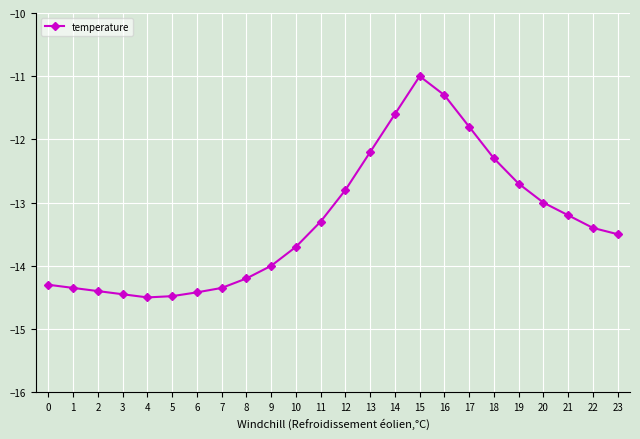

What is the smallest value displayed?

-14.5